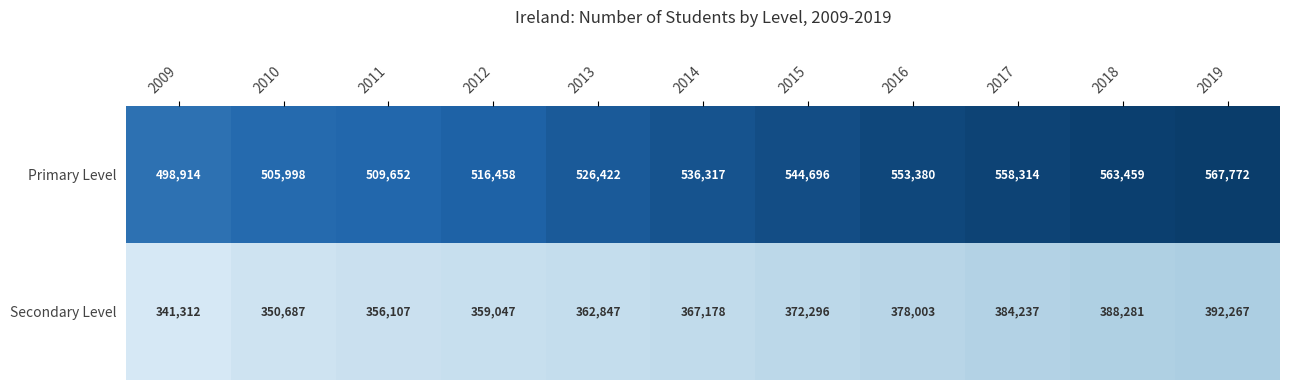

What is the average value of the Primary Level series?

534671